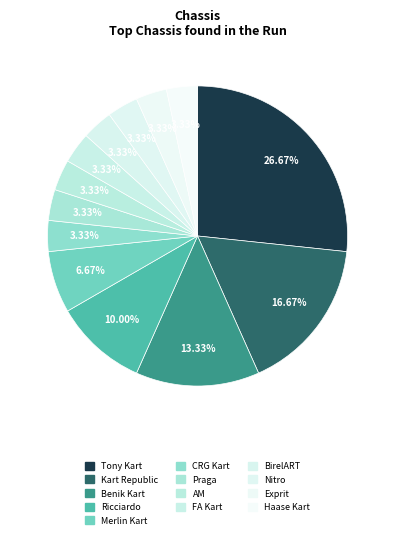

How many slices are in this pie chart?

13